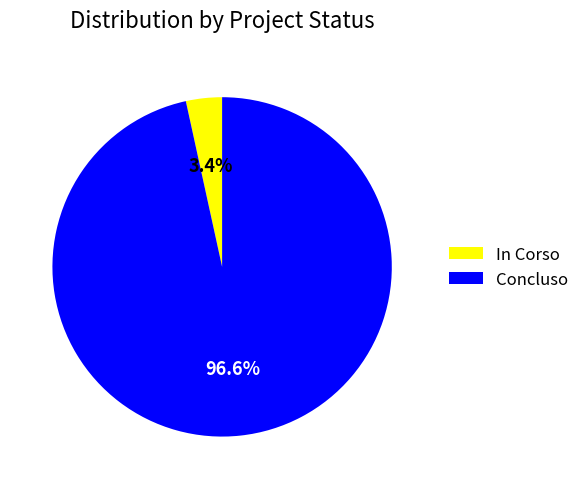

True or false: In Corso accounts for 86% of the total.

False